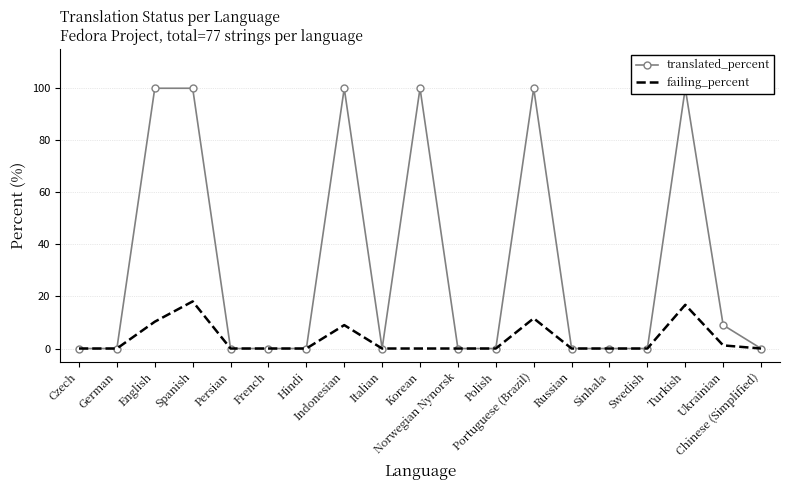

Reading right to left, what are all the values shown in this chart?

translated_percent: 0.0	9.0	100.0	0.0	0.0	0.0	100.0	0.0	0.0	100.0	0.0	100.0	0.0	0.0	0.0	100.0	100.0	0.0	0.0
failing_percent: 0.0	1.2	16.8	0.0	0.0	0.0	11.6	0.0	0.0	0.0	0.0	9.0	0.0	0.0	0.0	18.1	10.3	0.0	0.0